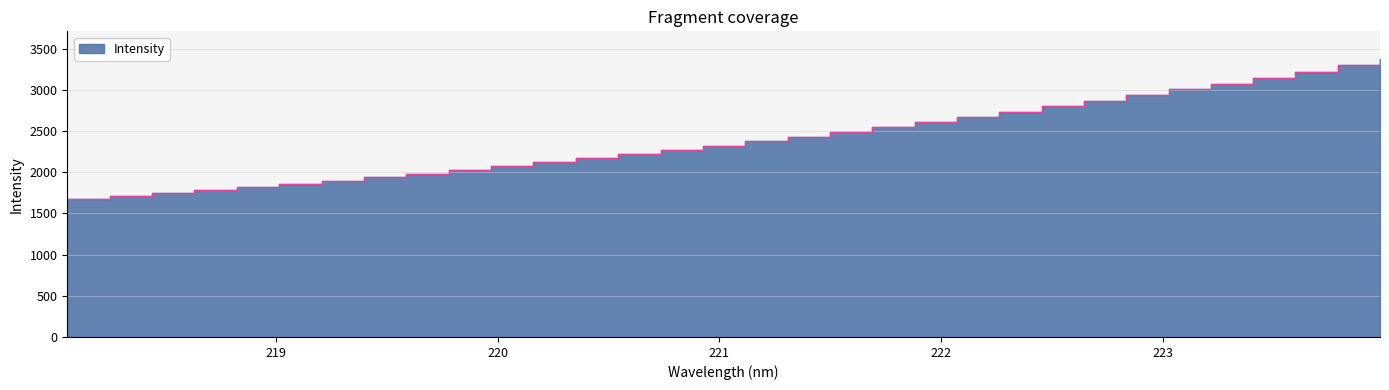

List the labels in order of value, largest first.

223.9802, 223.7895, 223.5987, 223.408, 223.2172, 223.0264, 222.8355, 222.6447, 222.4538, 222.263, 222.0721, 221.8812, 221.6902, 221.4993, 221.3083, 221.1174, 220.9264, 220.7354, 220.5444, 220.3533, 220.1623, 219.9712, 219.7801, 219.589, 219.3979, 219.2067, 219.0156, 218.8244, 218.6332, 218.442, 218.2508, 218.0596